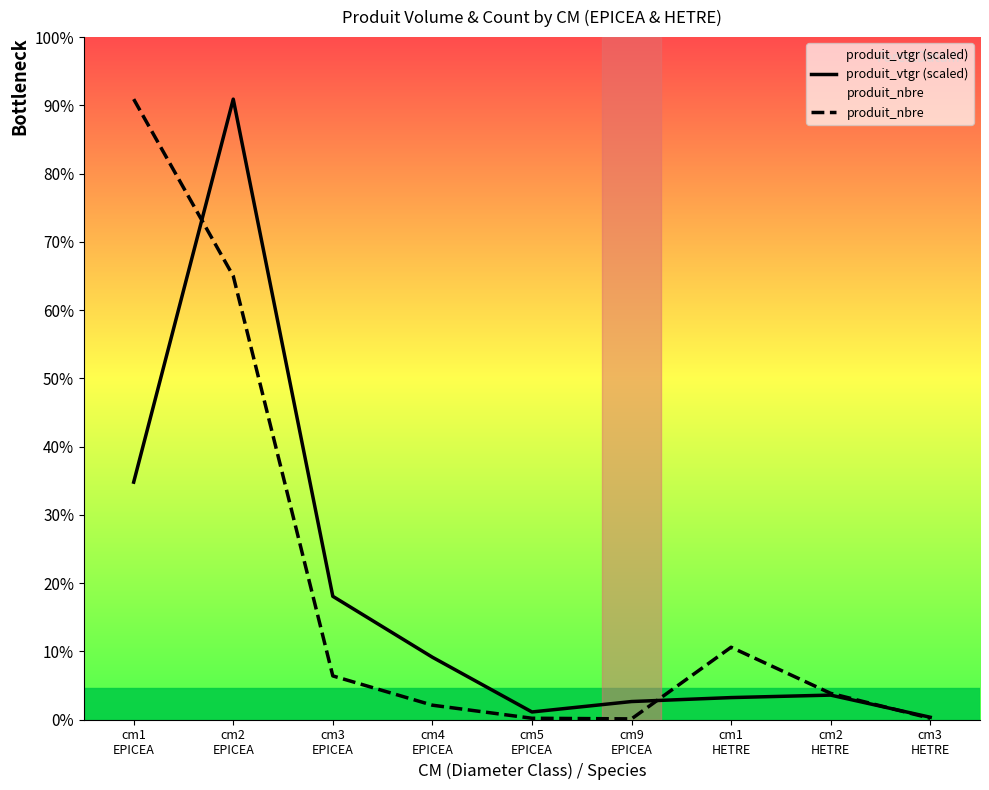

What is the label of the 4th point from the left?

cm4
EPICEA